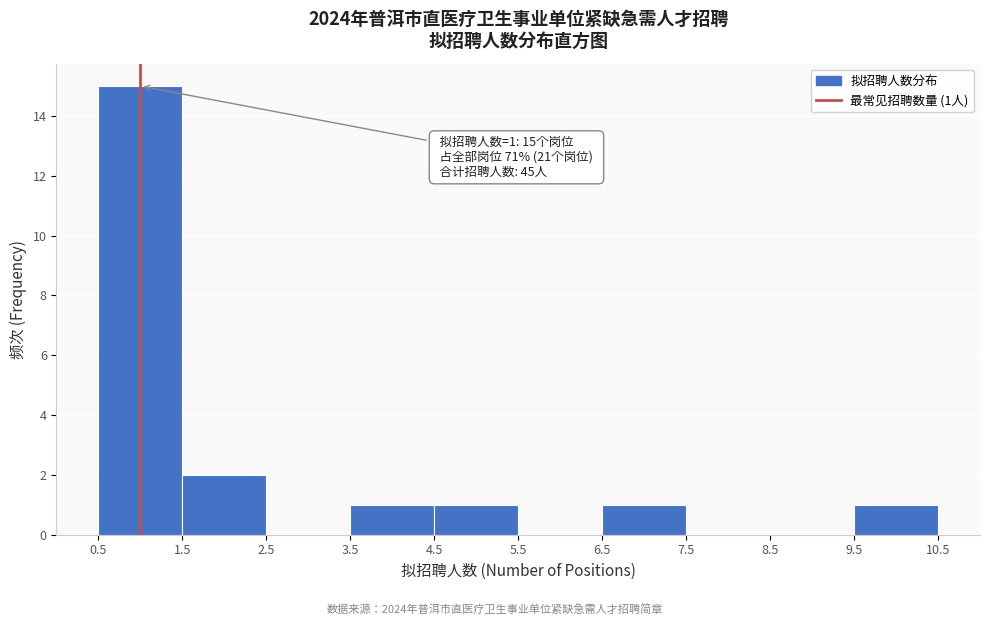

Which range on the x-axis has the tallest bar?

0.5 to 1.5